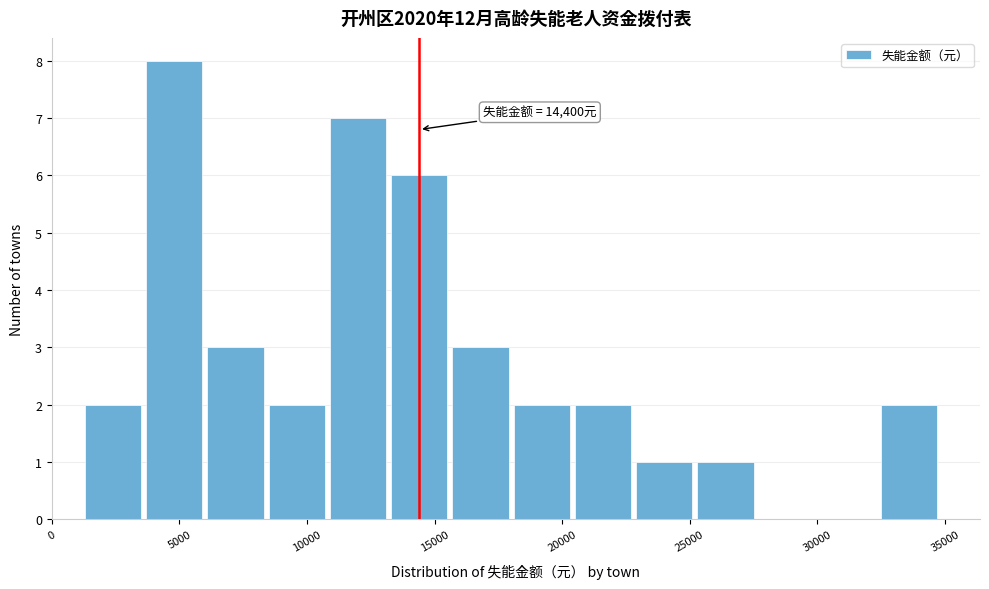

Which range on the x-axis has the tallest bar?

3600 to 6000